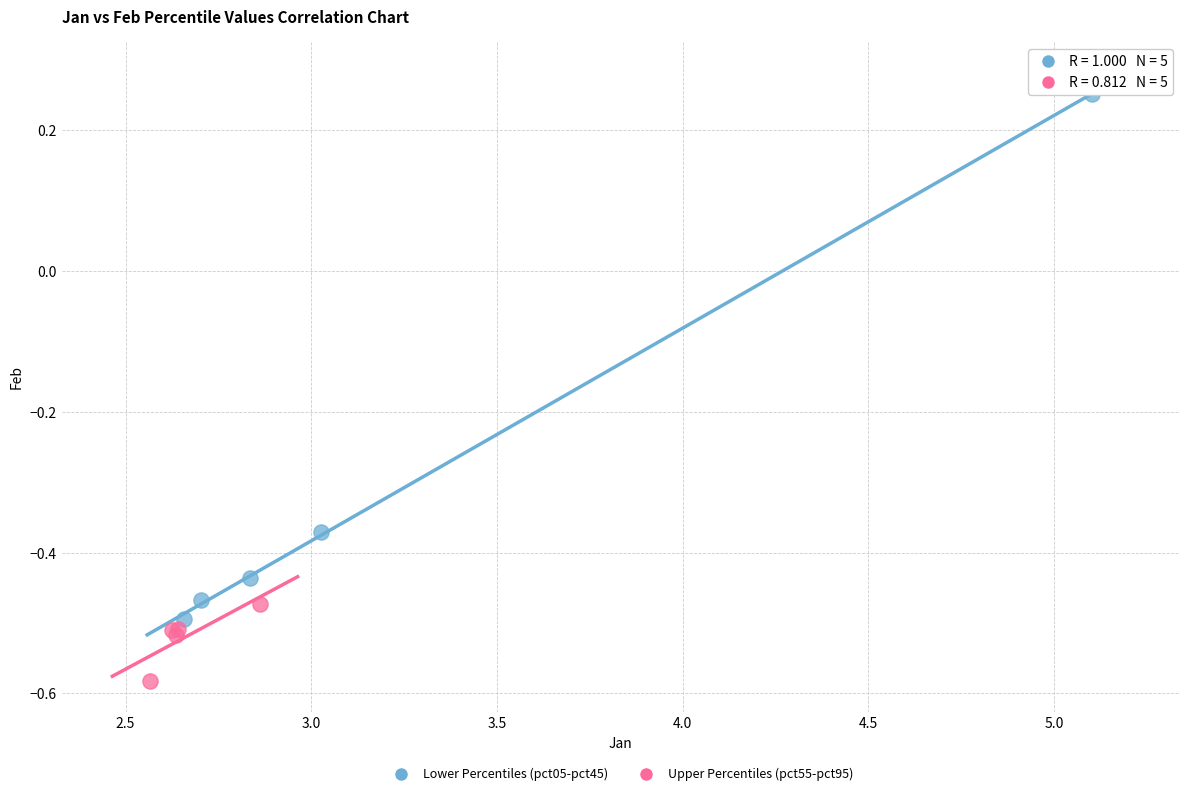

Which series reaches the minimum Y coordinate?

Upper Percentiles (pct55-pct95)